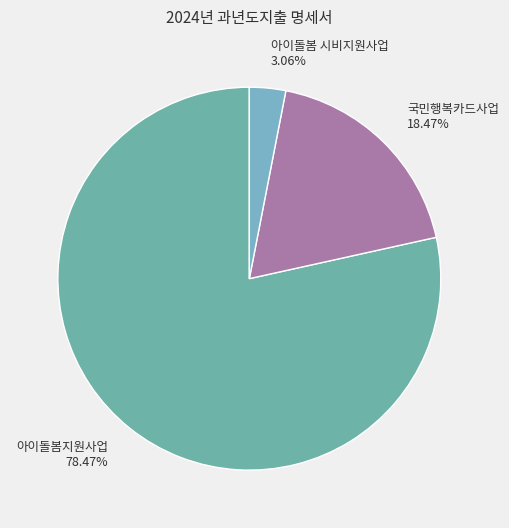

To the nearest percent, what portion does 아이돌봄지원사업 represent?

78%